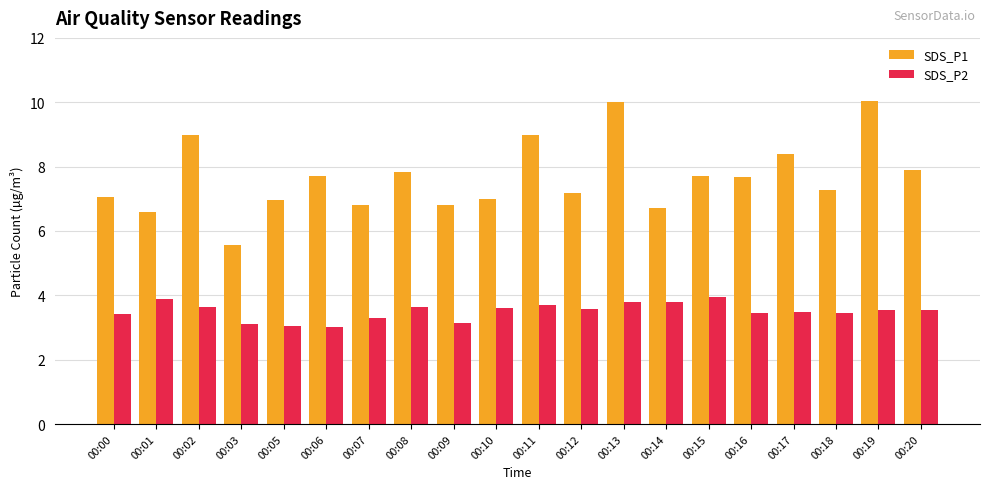

The SDS_P2 series shows 5.0 at 00:02. True or false?

False